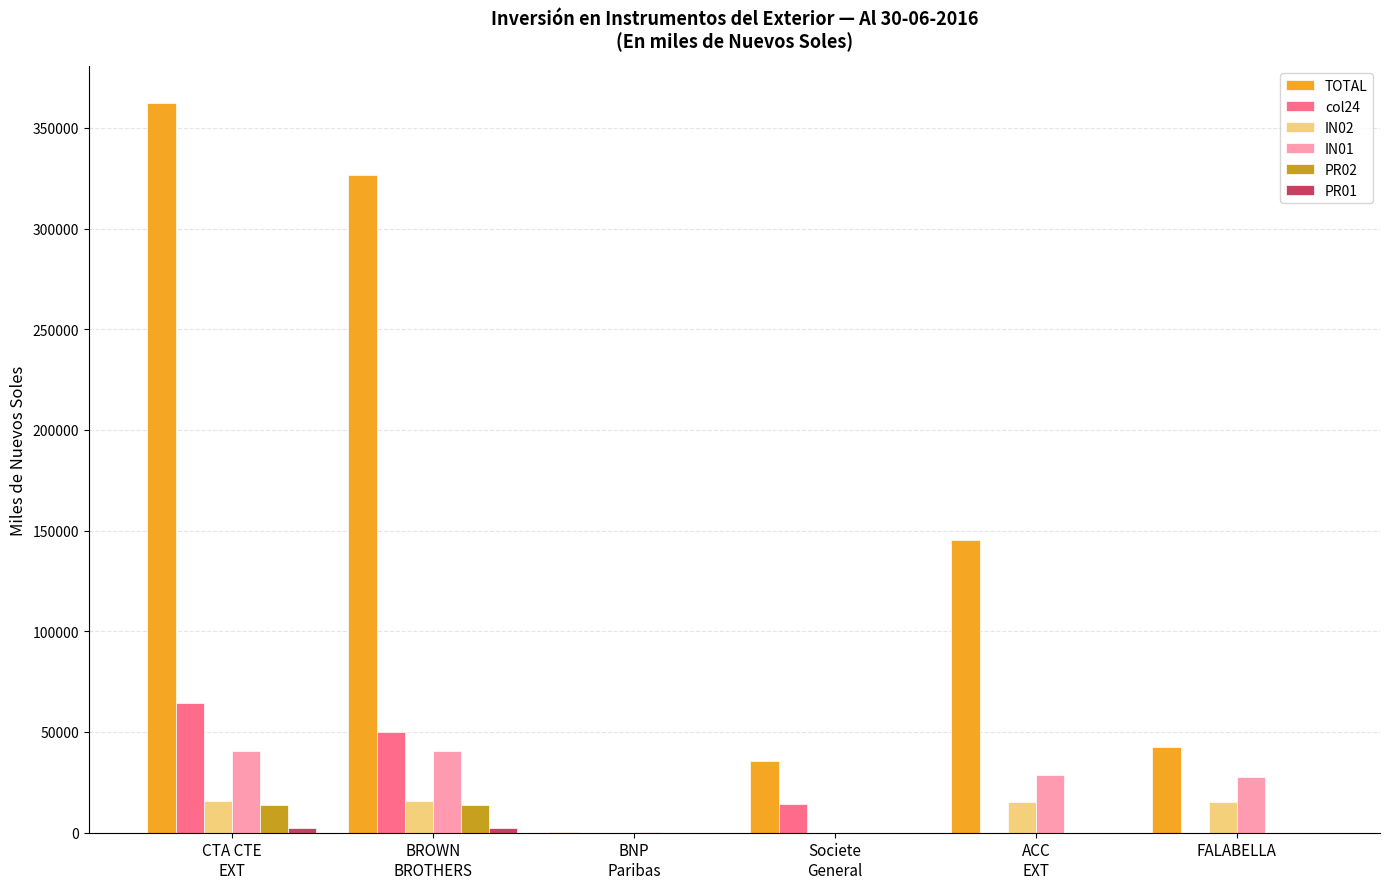

What value does the IN02 series have at BROWN
BROTHERS?

15728.3